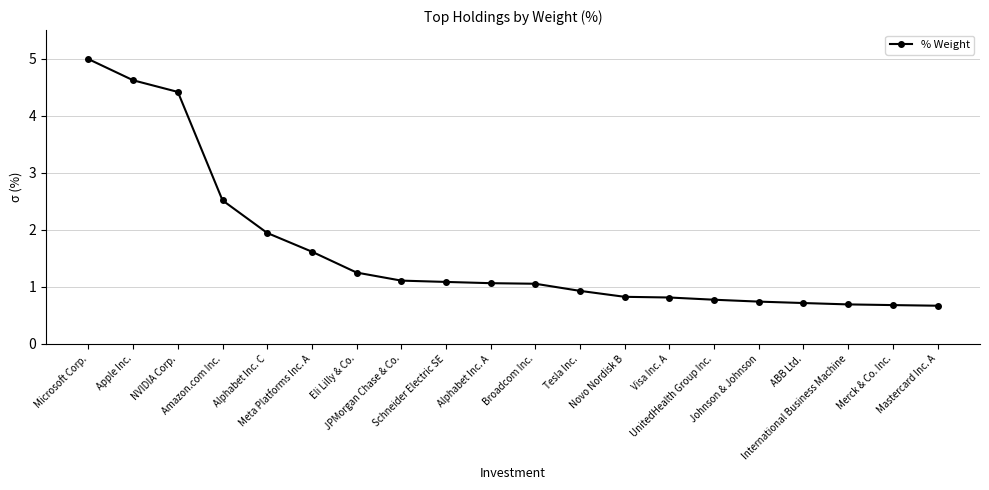

The chart shows a value of 1.9 at Schneider Electric SE. True or false?

False